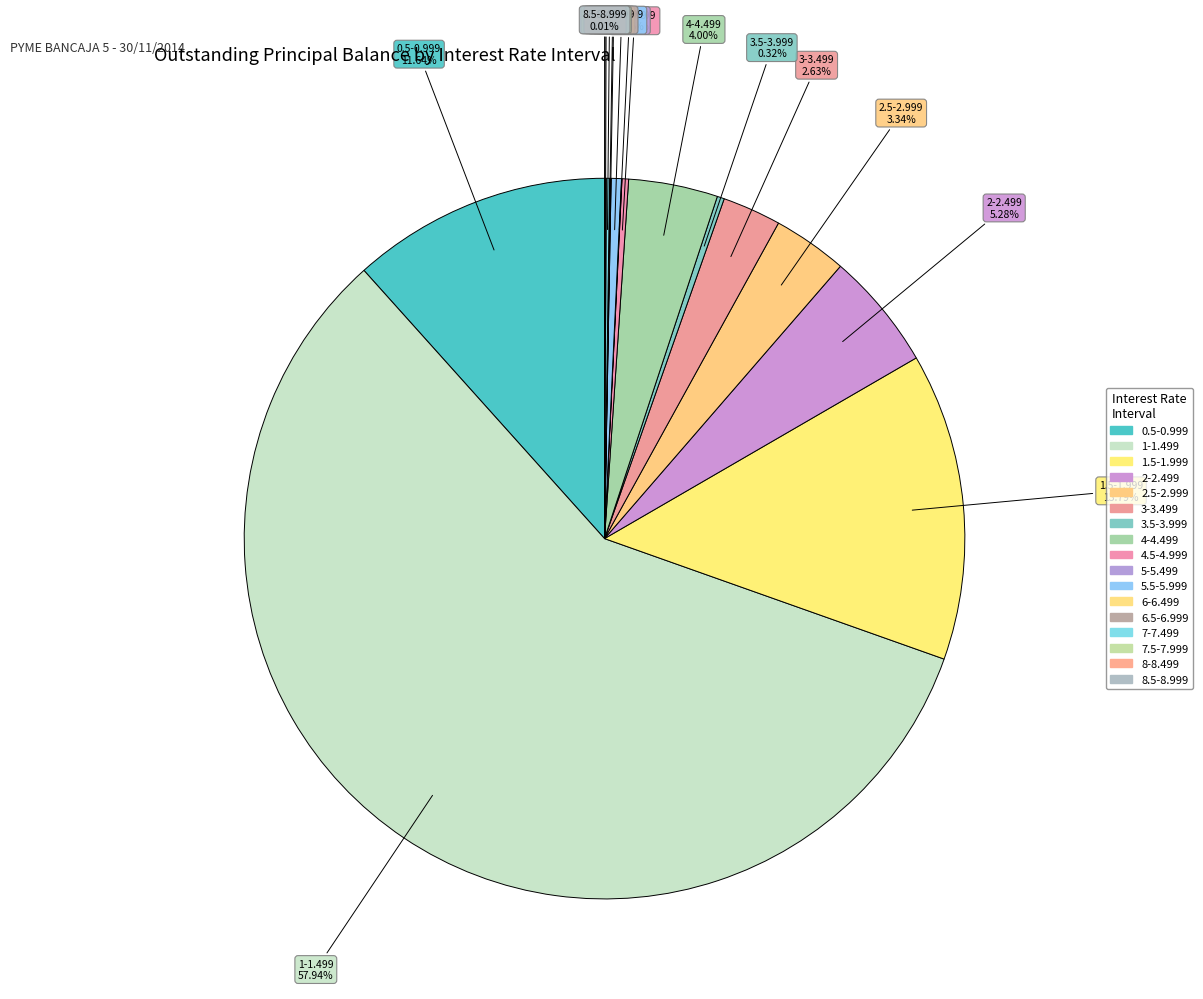

Which slice is the largest?

1-1.499